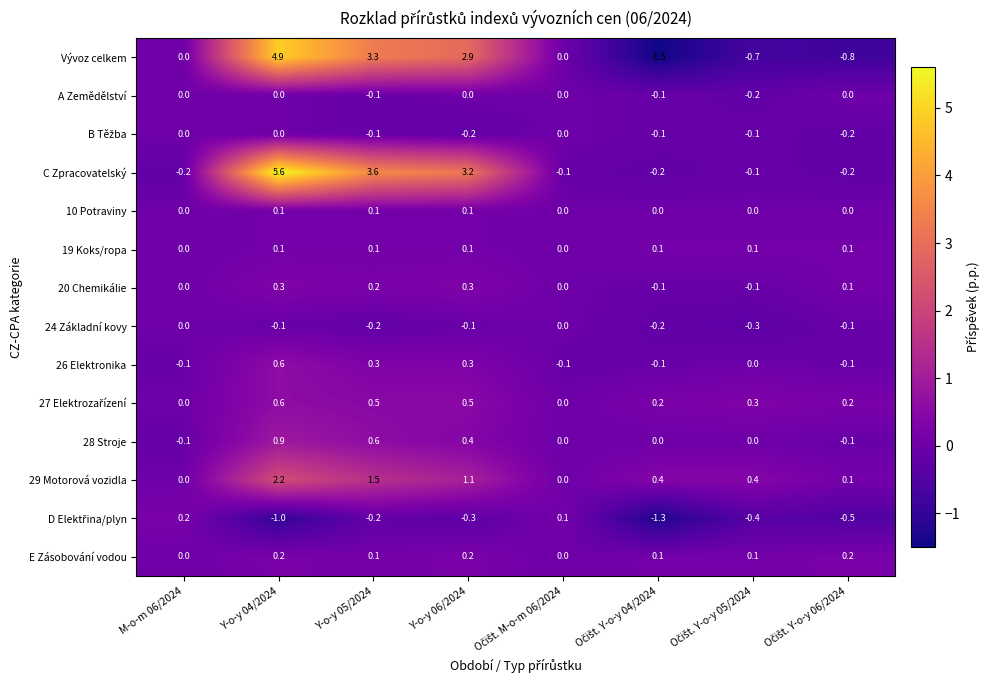

What is the difference between the maximum and minimum values in the C Zpracovatelský series?

5.8